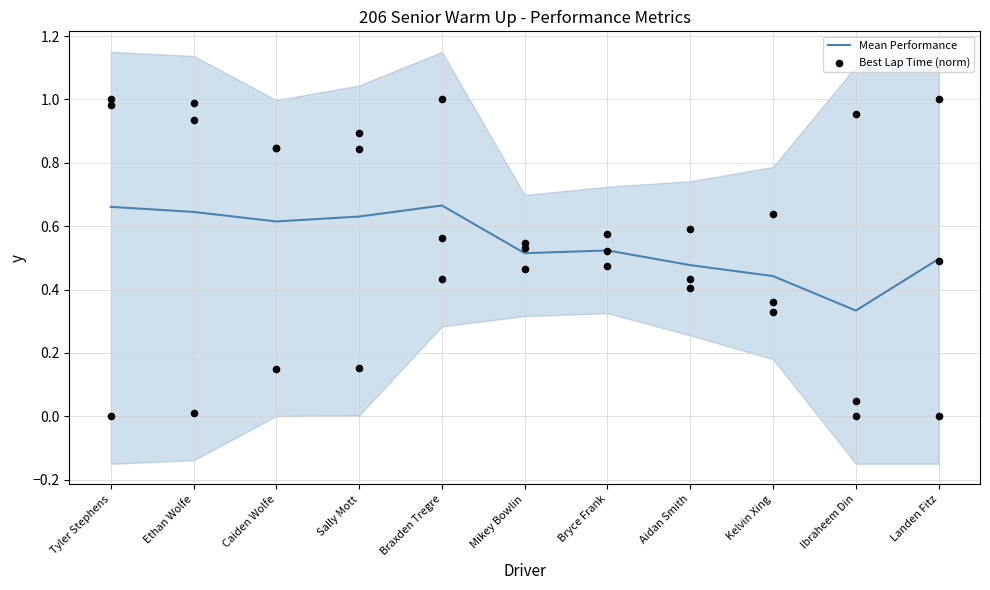

What are all the series names shown in the legend?

Mean Performance, Best Lap Time (norm)